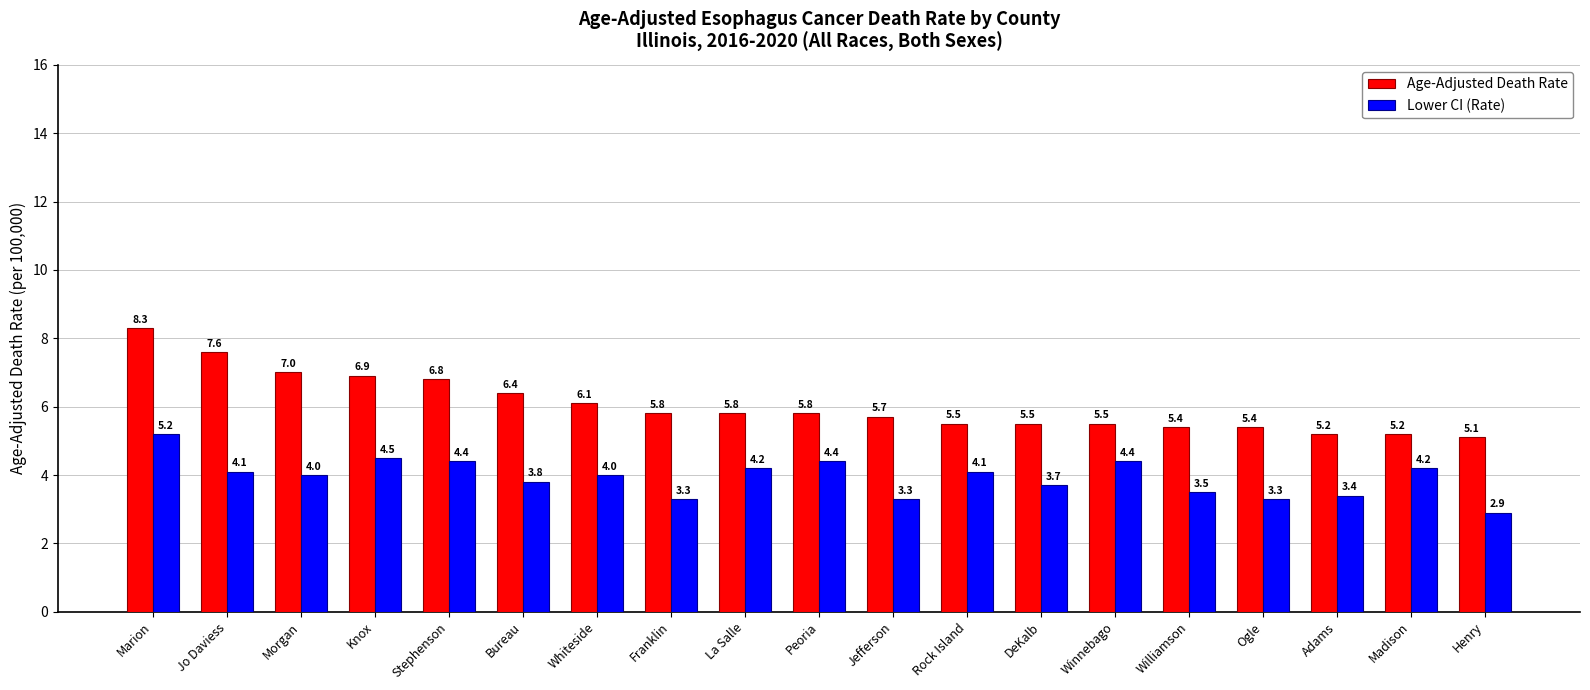

The Lower CI (Rate) series shows 1.6 at Franklin. True or false?

False